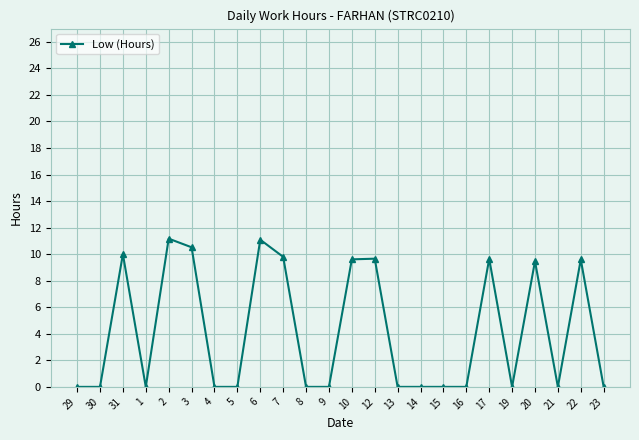

True or false: there are more than 2 points higher than both neighbors.

True